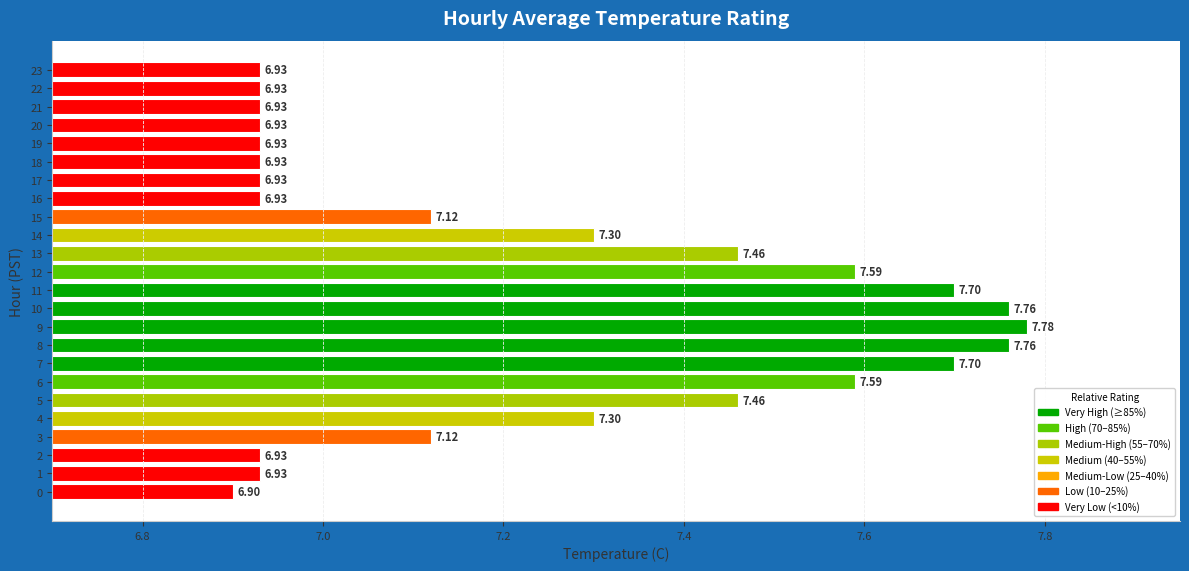

What is the difference between the maximum and second lowest values?

0.9